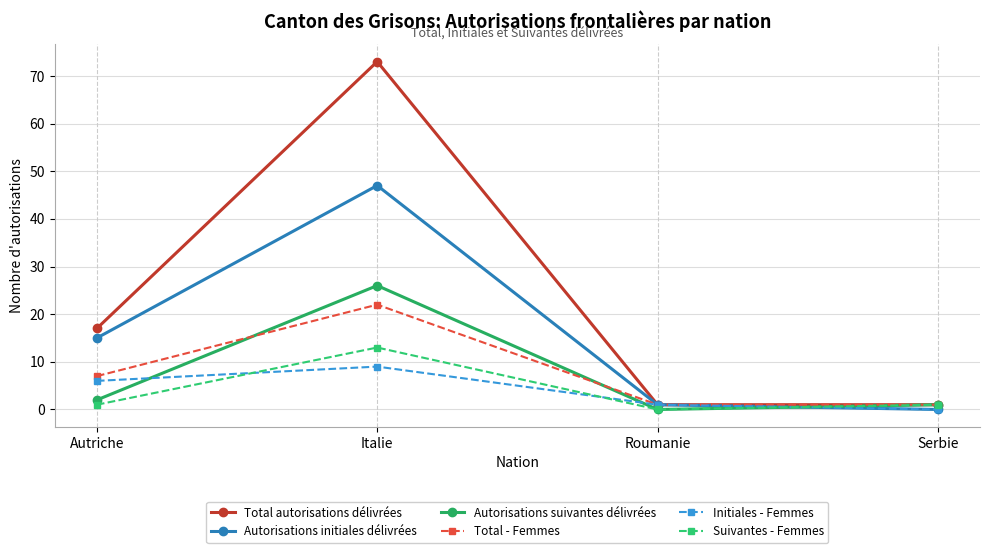

Where is Autorisations suivantes délivrées nearest to the value 13?

Autriche